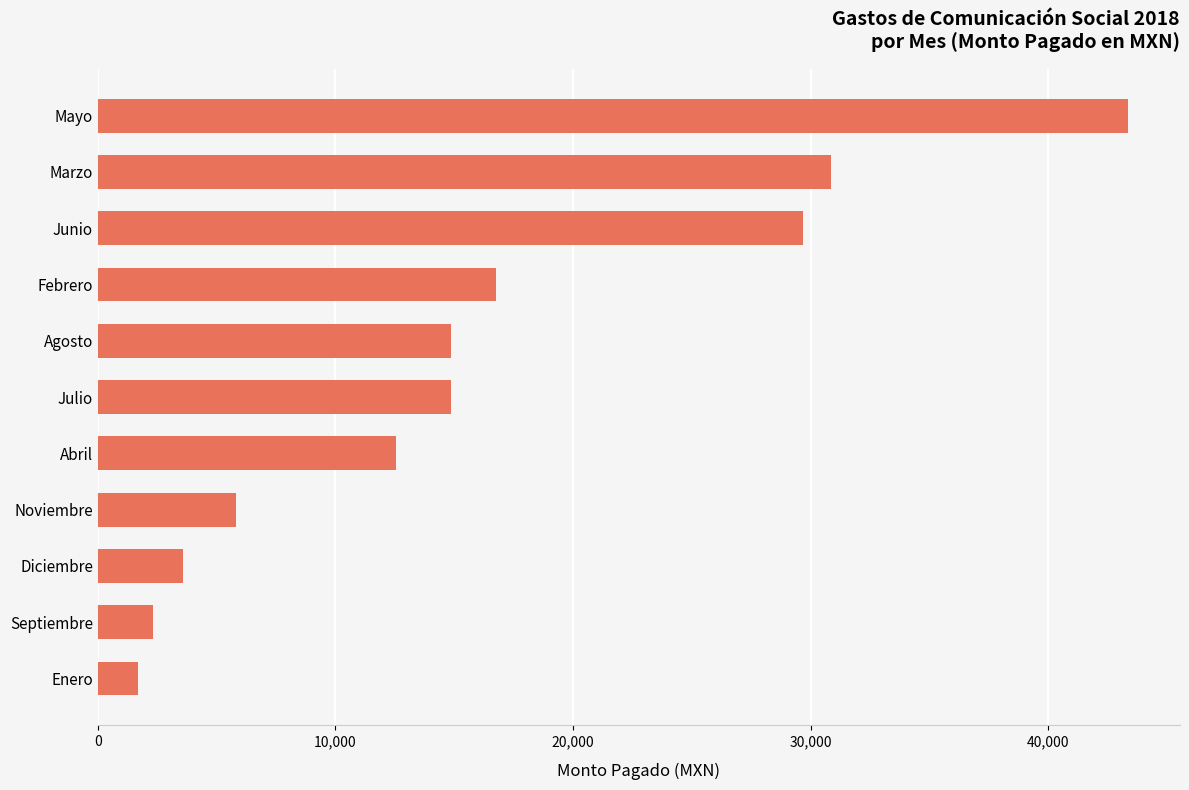

The chart shows a value of 14848.0 at Agosto. True or false?

True